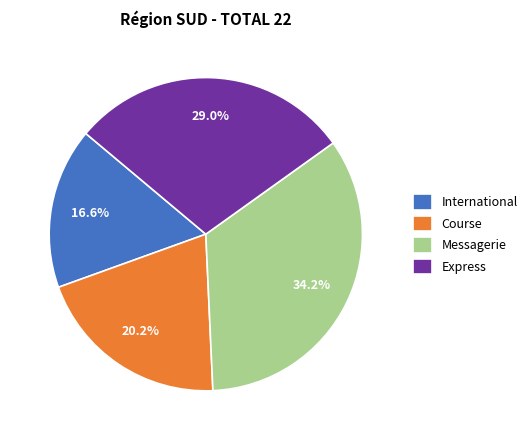

Approximately how many times larger is the value at Messagerie compared to Course?

1.7